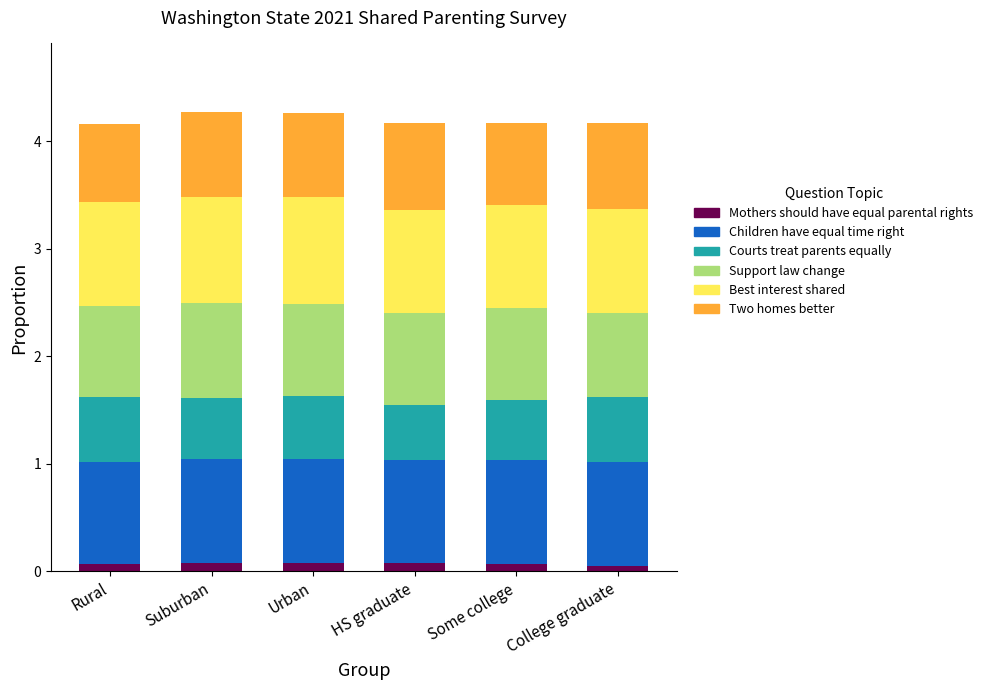

Does the chart contain stacked bars?

Yes